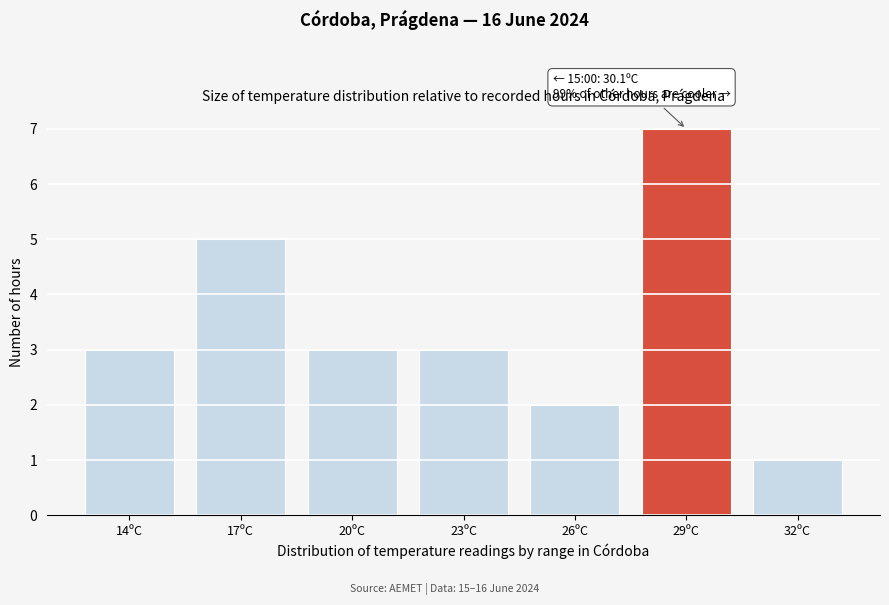

Reading left to right, list all the values displayed in this chart.

3	5	3	3	2	7	1